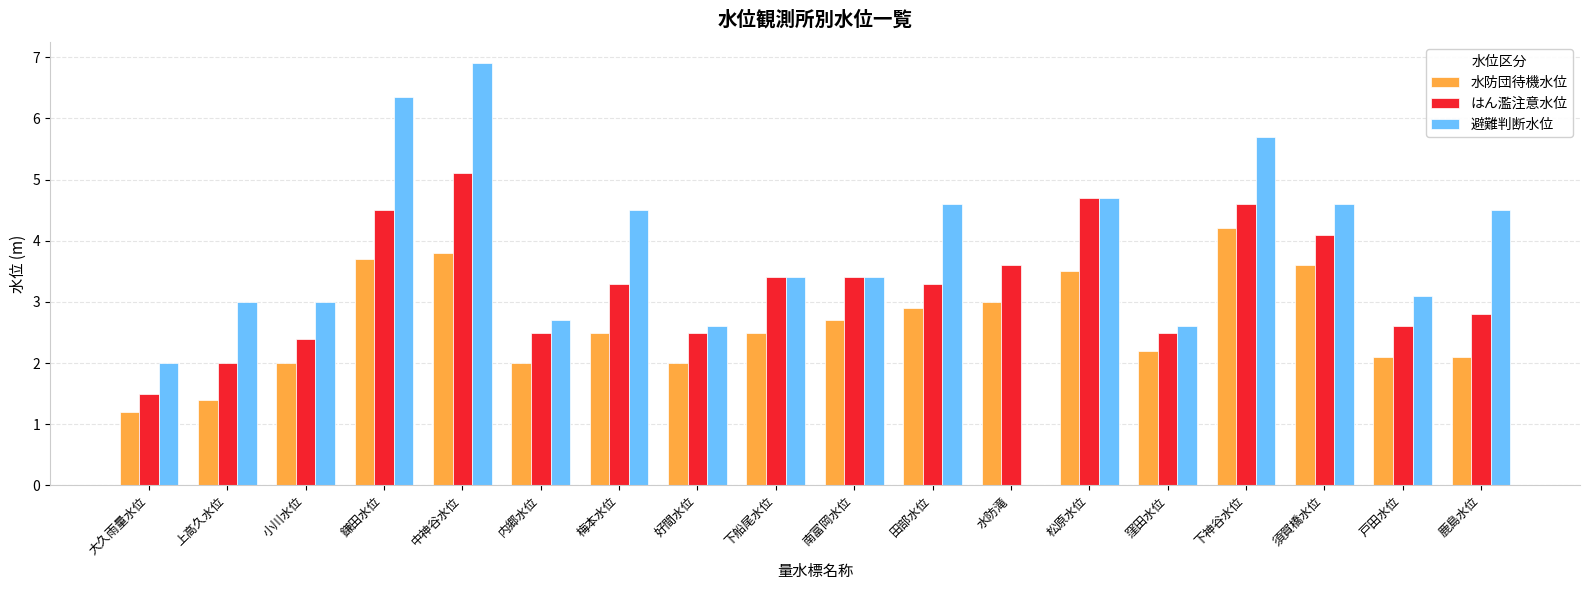

Which series changed the most between 水防滝 and 鹿島水位?

避難判断水位